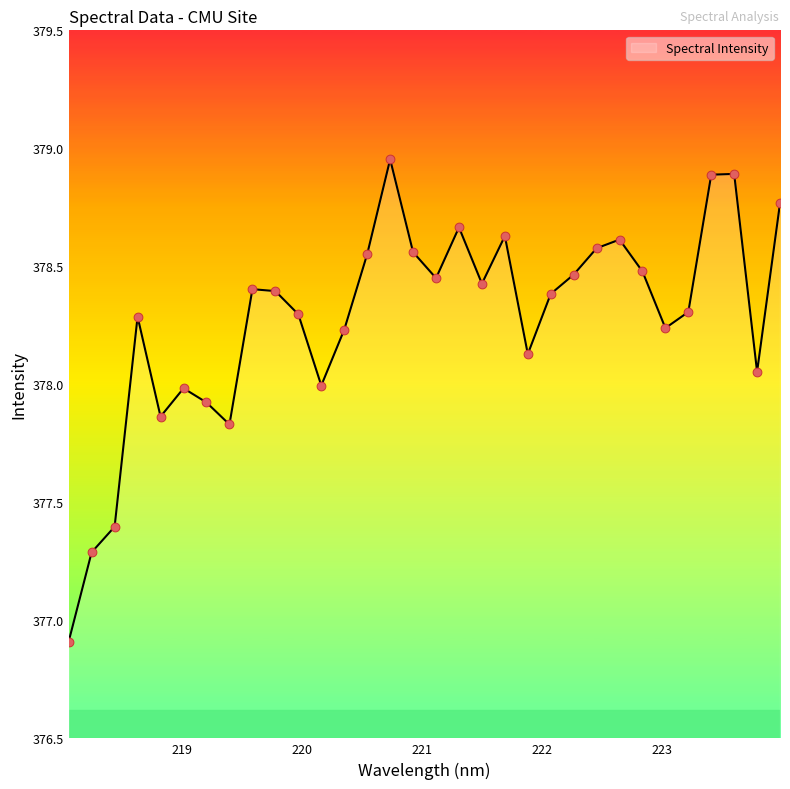

What is the minimum value shown in the chart?

376.9